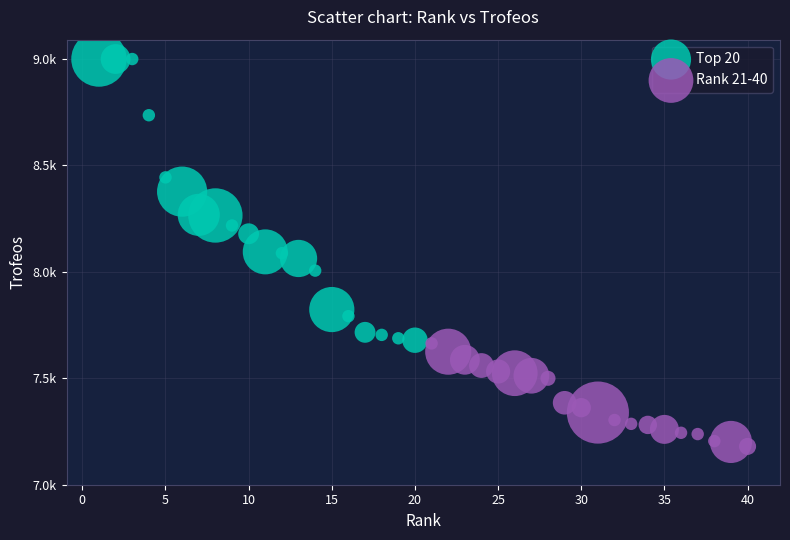

Which series contains the highest Y value?

Top 20